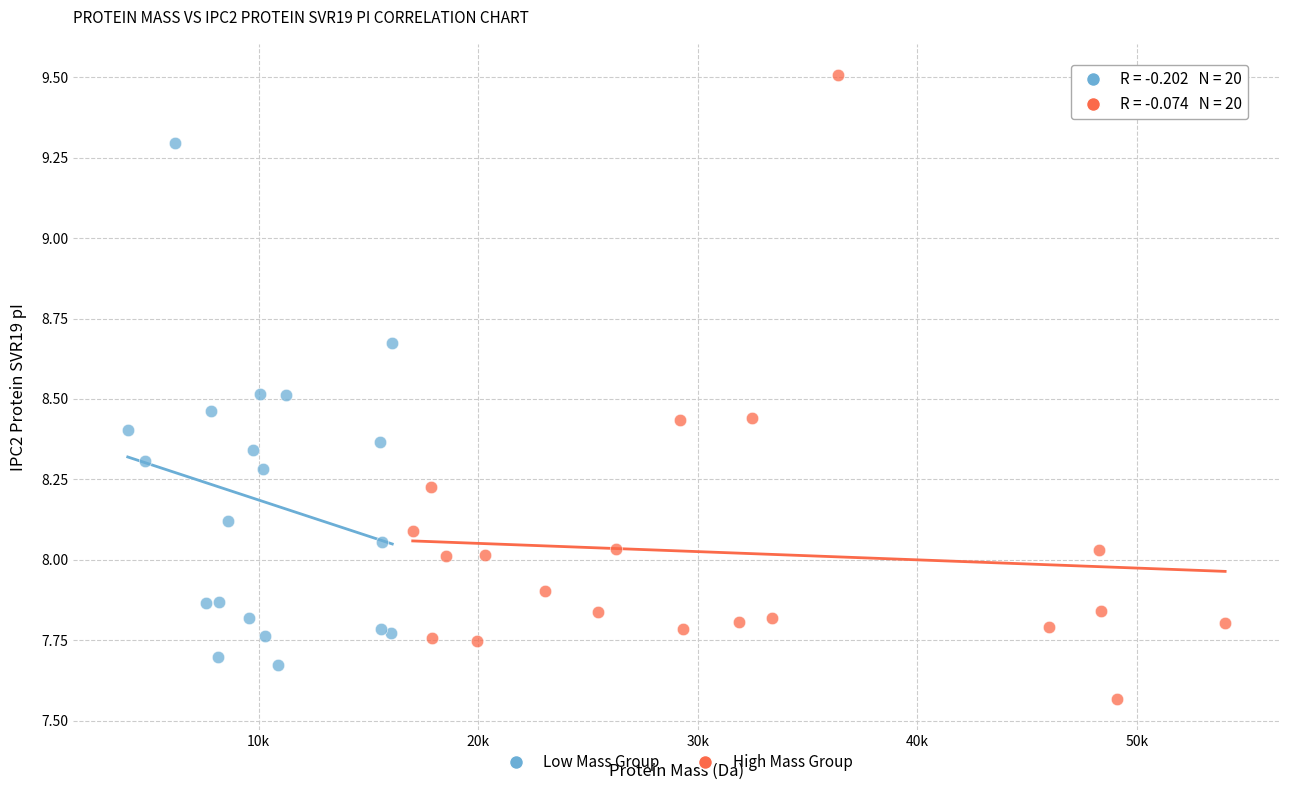

Which series reaches the maximum Y coordinate?

High Mass Group